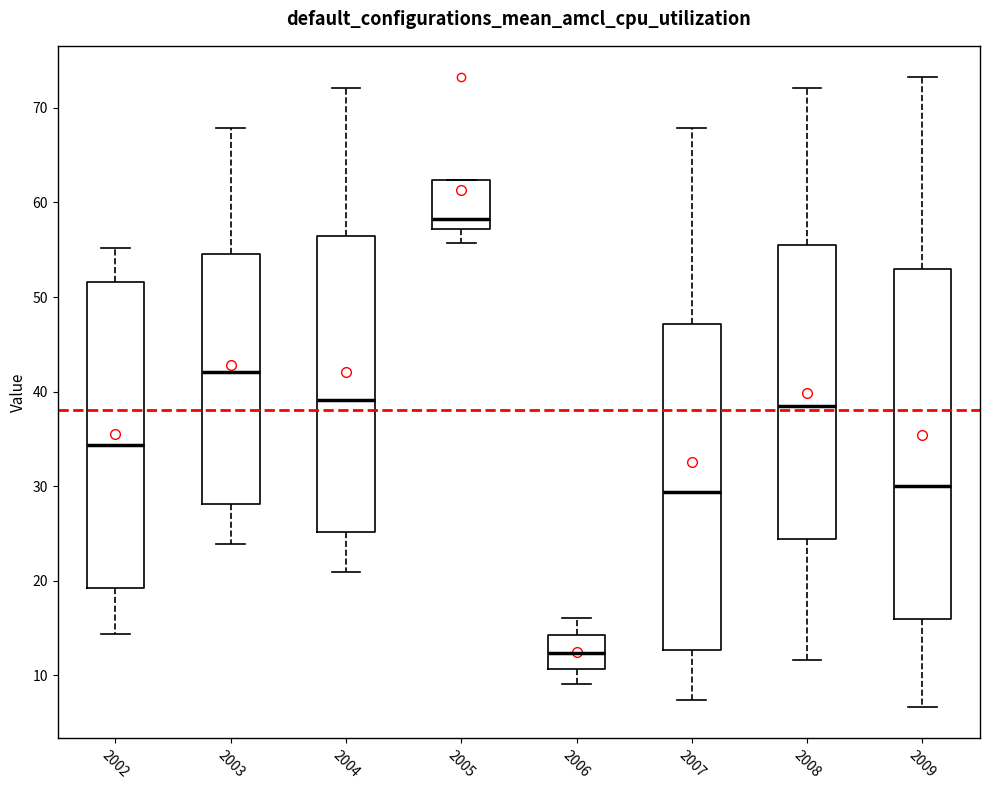

Where does the lower whisker of the box at x = 2008 end on the y-axis? The values are not printed on the chart, so give them approximately, as read against the axis.

12